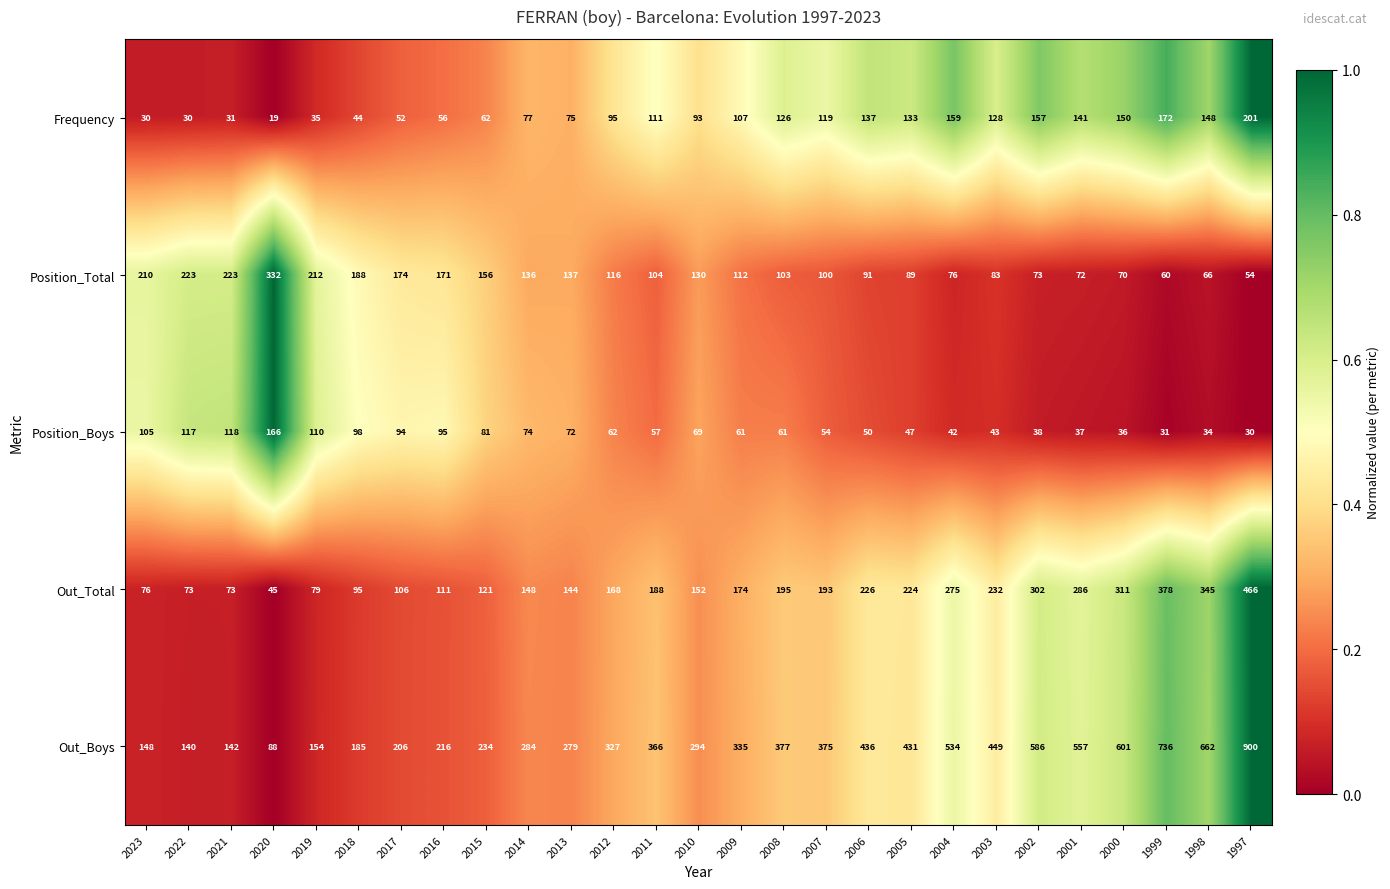

Which series has the largest range (max minus min)?

Out_Boys